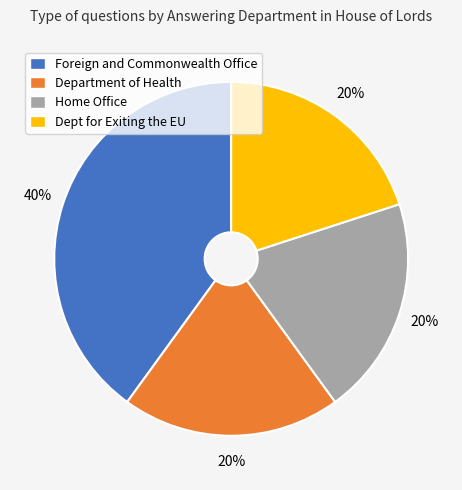

True or false: Foreign and Commonwealth Office accounts for 51% of the total.

False